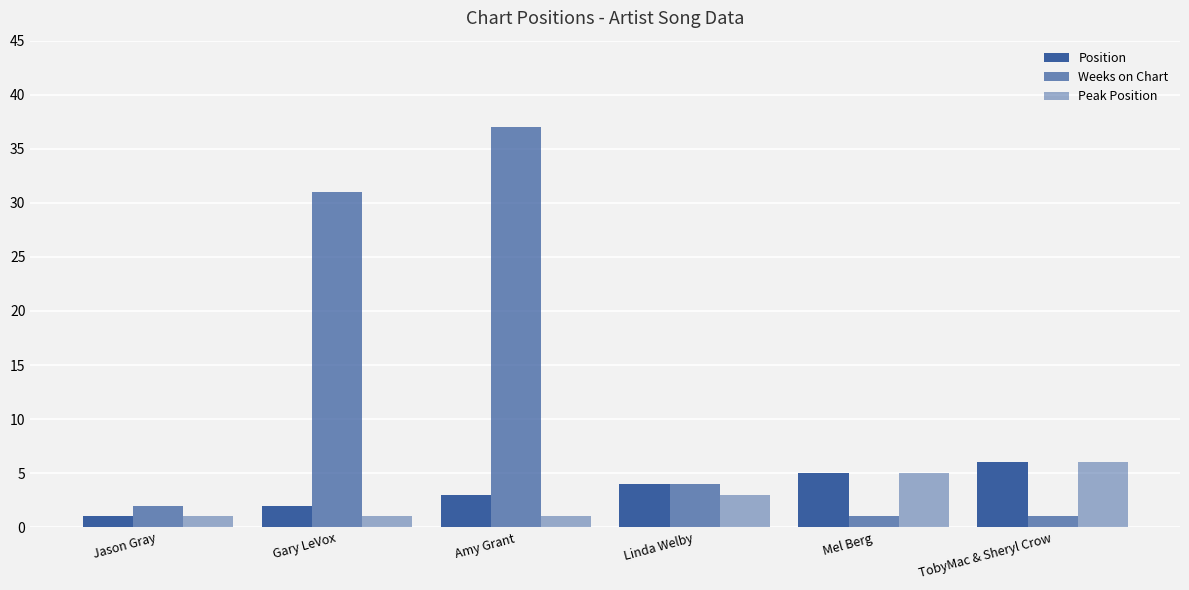

The value of Position at Amy Grant is 3. True or false?

True